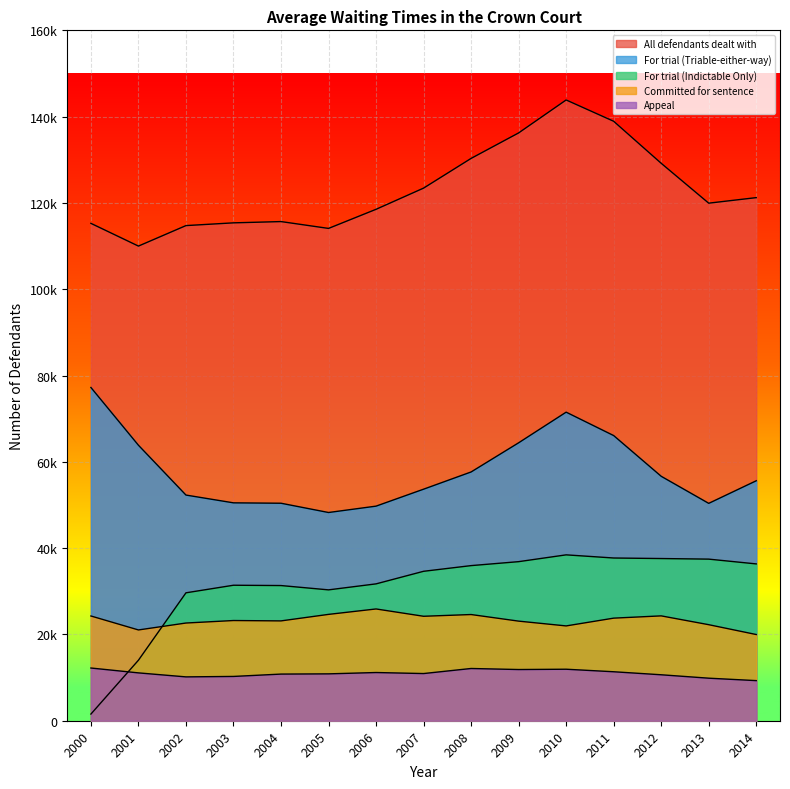

The Appeal series shows 7385 at 2005. True or false?

False